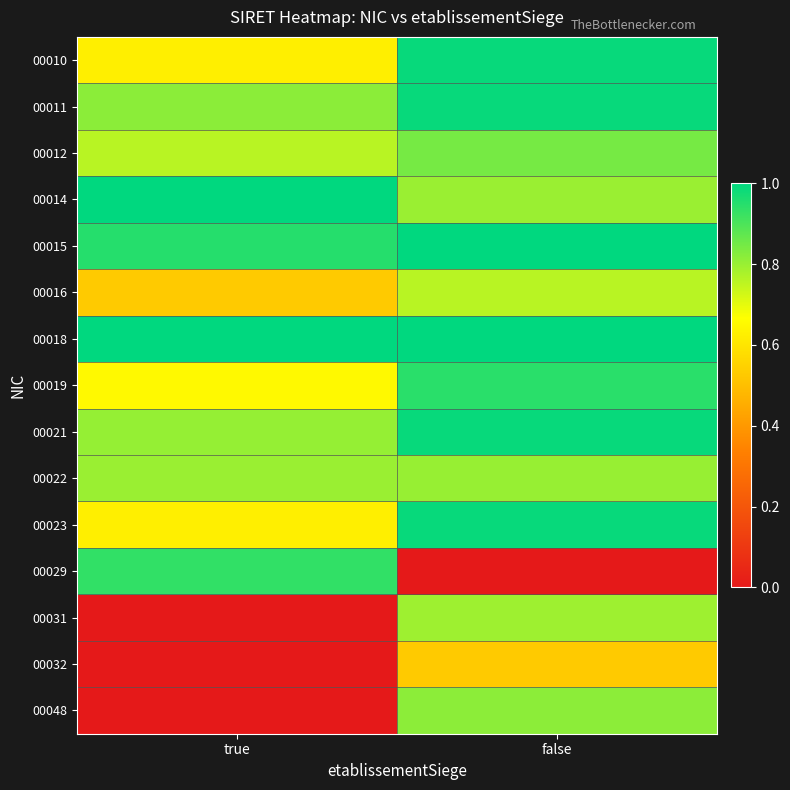

What is the spread (max minus min) of values at false?

1.0